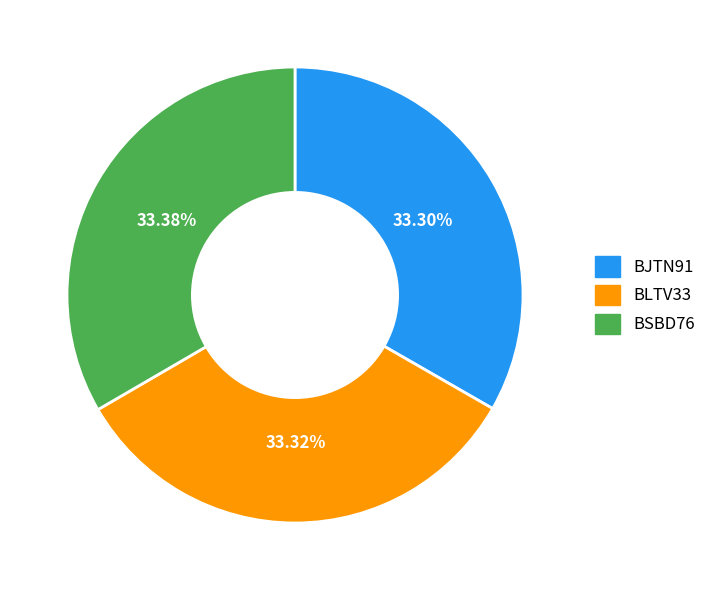

True or false: BJTN91 accounts for 33% of the total.

True